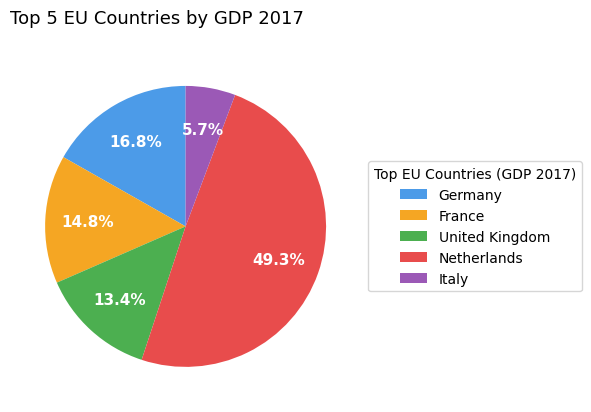

To the nearest percent, what is the combined percentage of United Kingdom and Netherlands?

63%